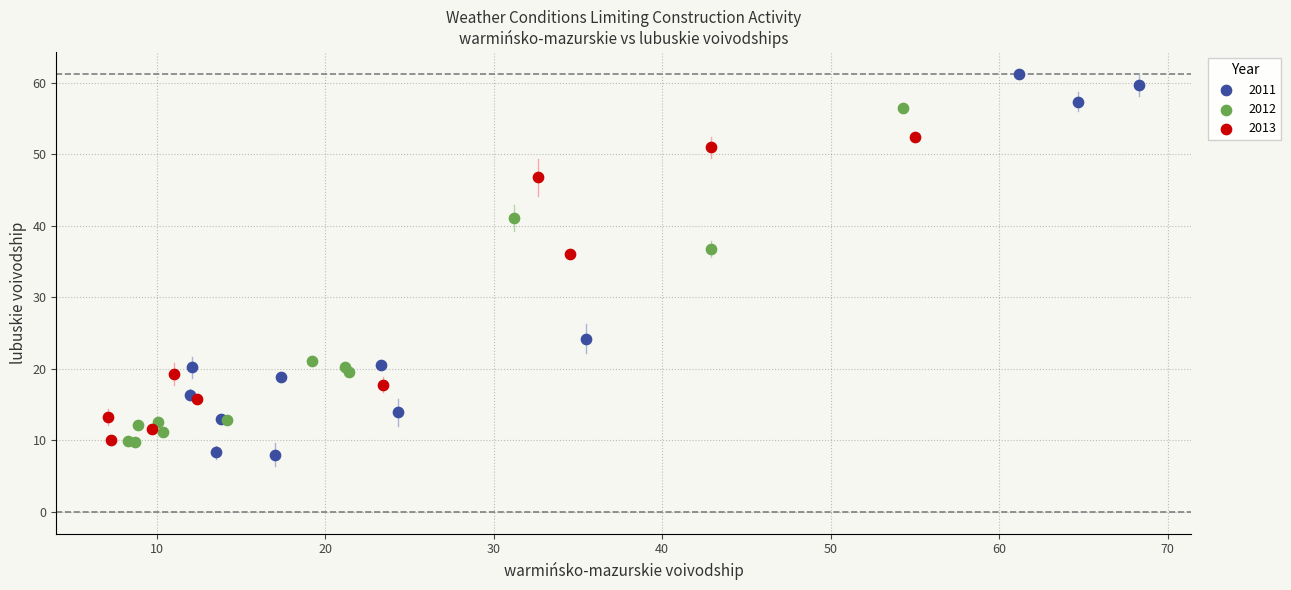

Which series has the widest spread of Y values?

2011